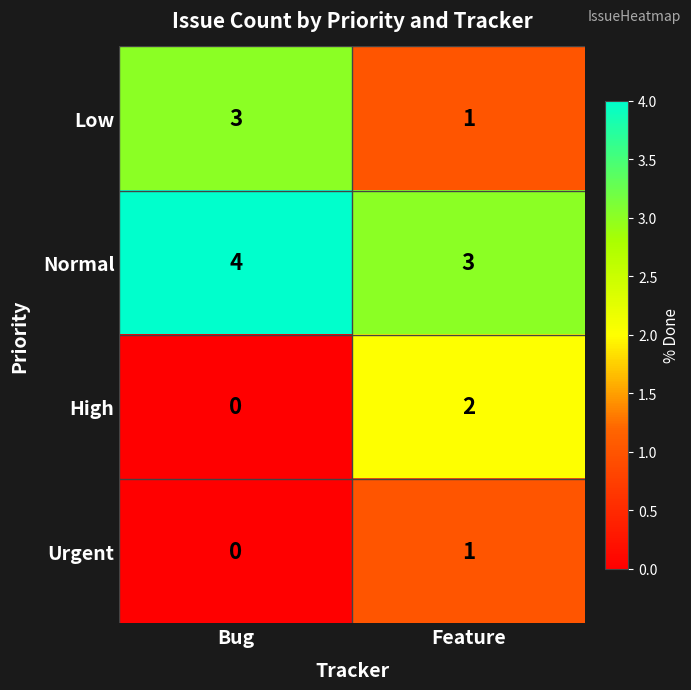

List the series in order of their overall mean, highest first.

Normal, Low, High, Urgent